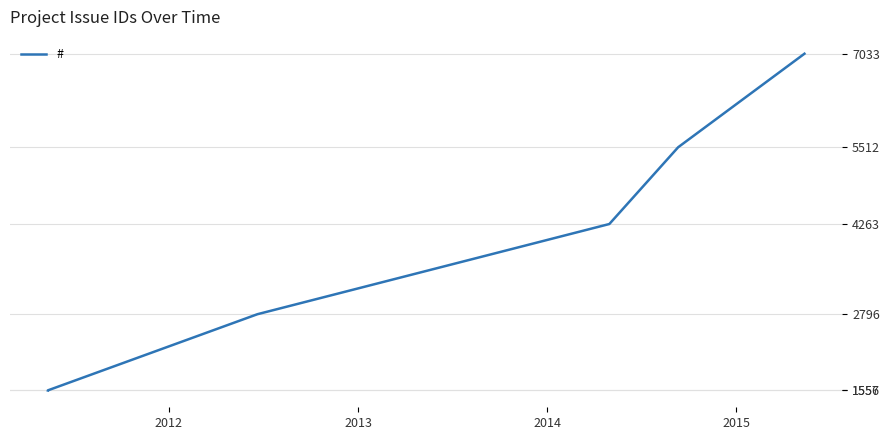

What is the label of the 2nd point from the right?

2015